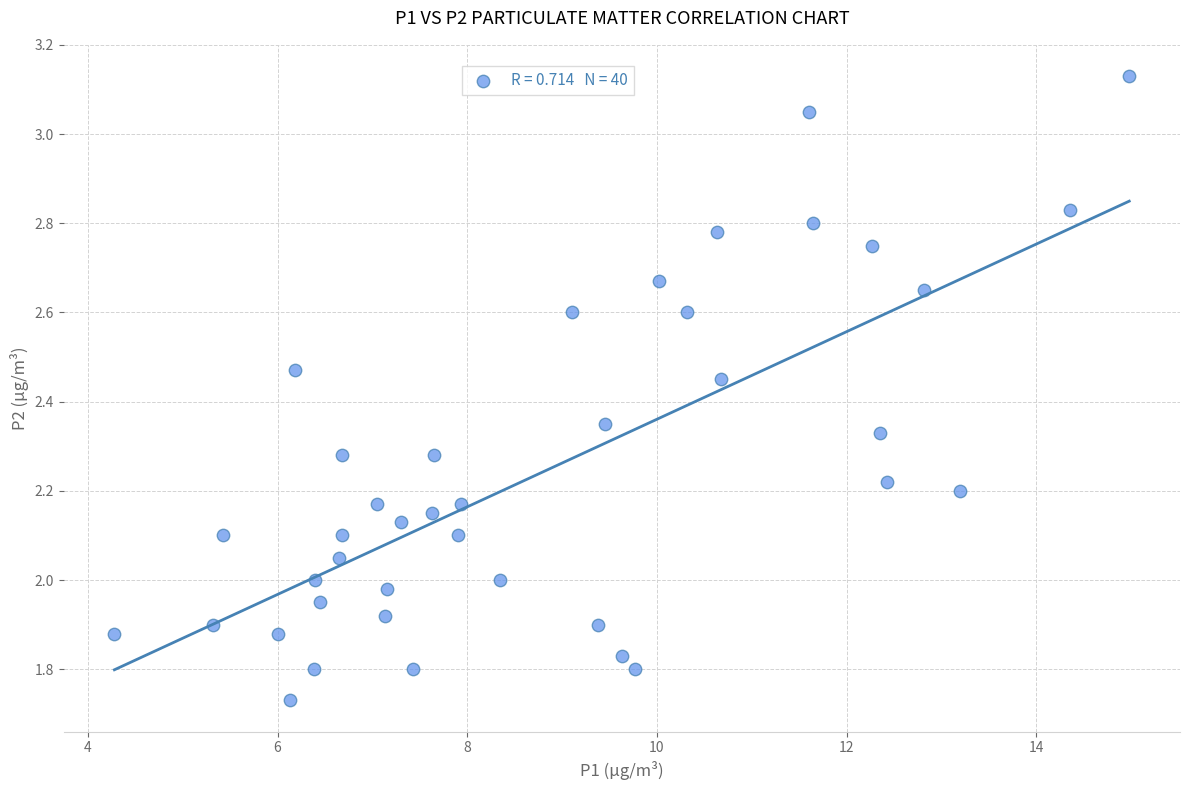

What is the range of Y values (max minus min)?

1.4